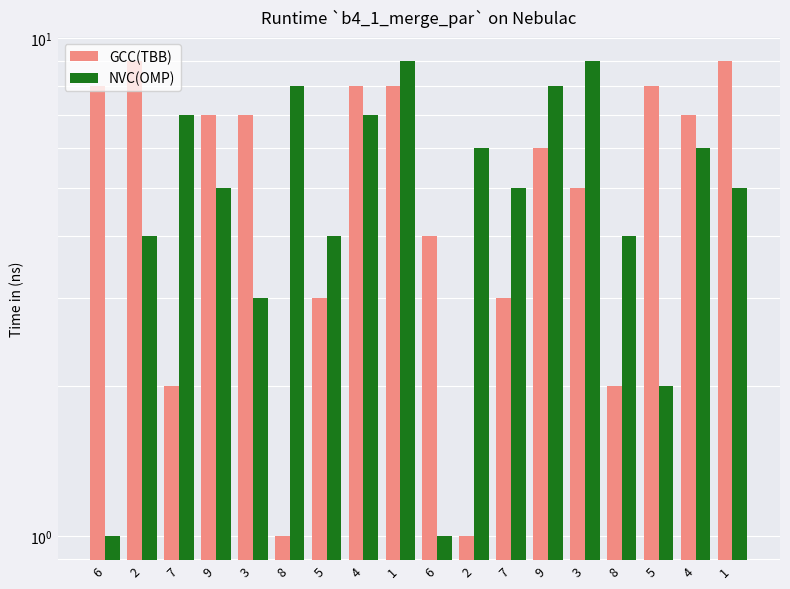

What is the lowest value of the GCC(TBB) series?

1